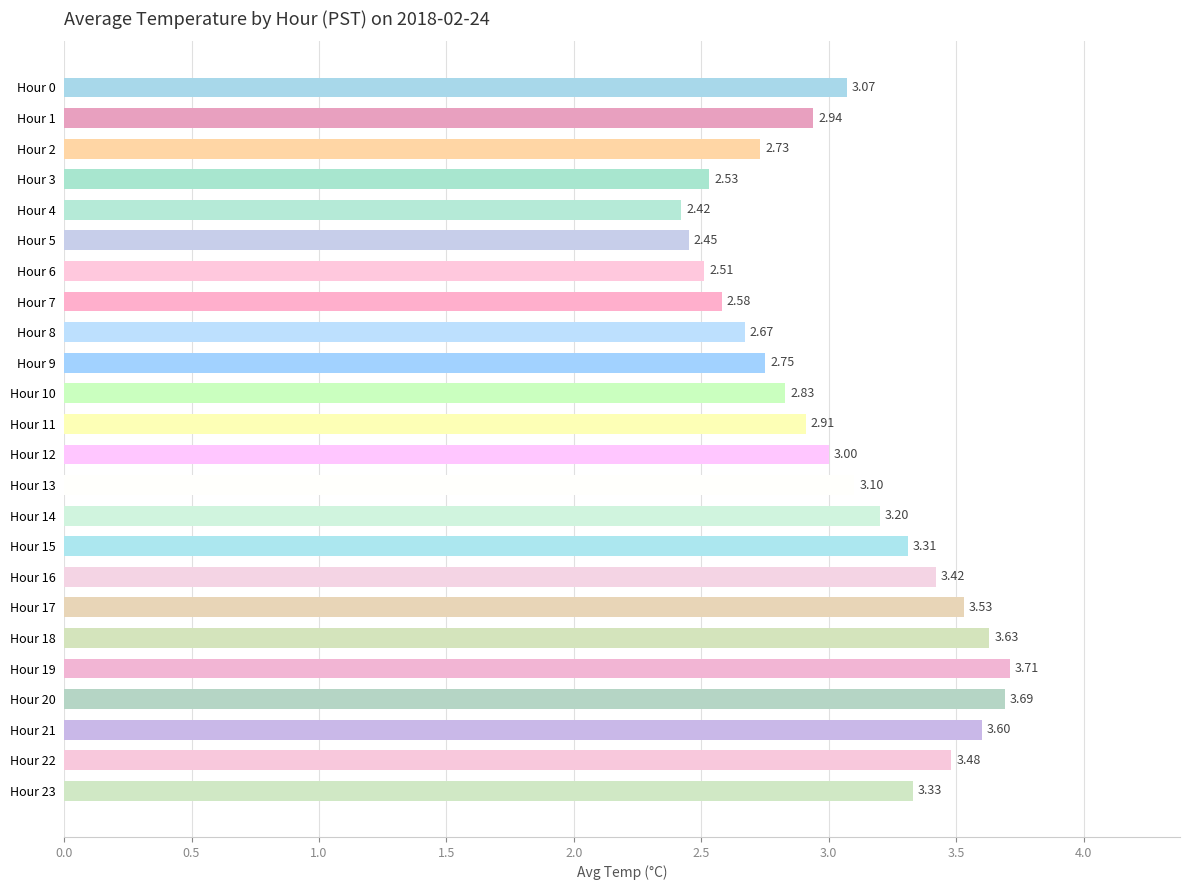

Rank the categories by value from lowest to highest.

Hour 4, Hour 5, Hour 6, Hour 3, Hour 7, Hour 8, Hour 2, Hour 9, Hour 10, Hour 11, Hour 1, Hour 12, Hour 0, Hour 13, Hour 14, Hour 15, Hour 23, Hour 16, Hour 22, Hour 17, Hour 21, Hour 18, Hour 20, Hour 19